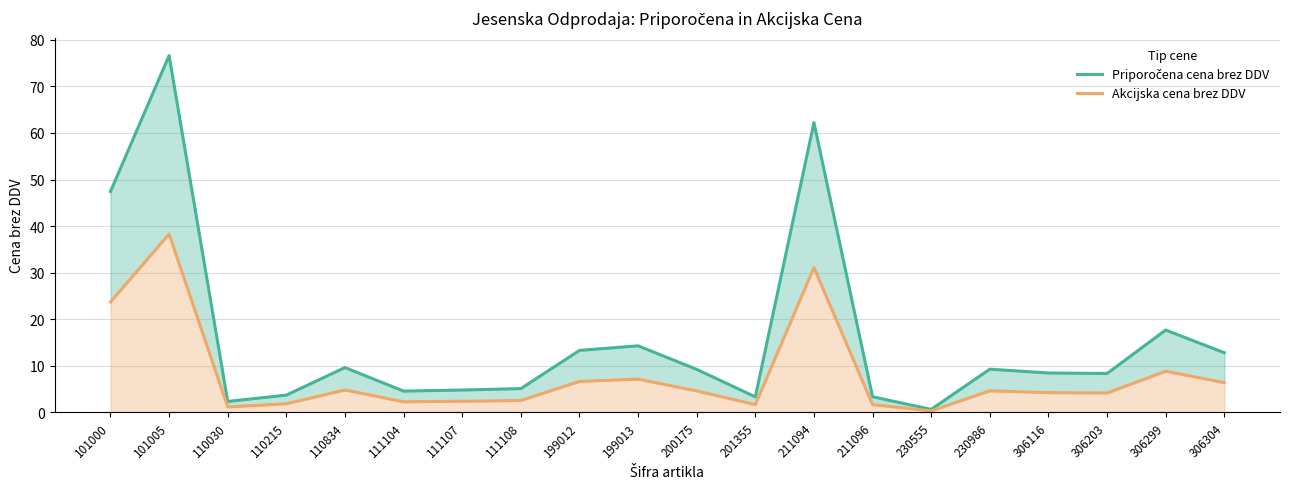

Which series has the largest range (max minus min)?

Priporočena cena brez DDV